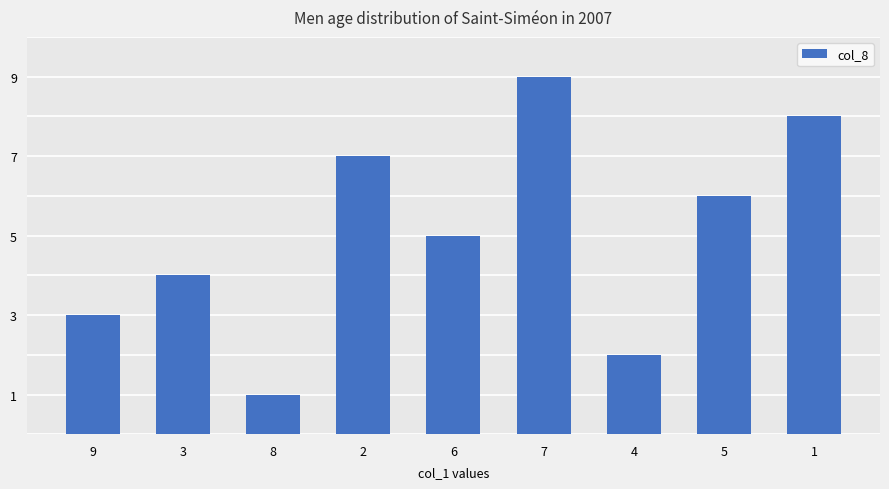

What is the minimum value shown in the chart?

1